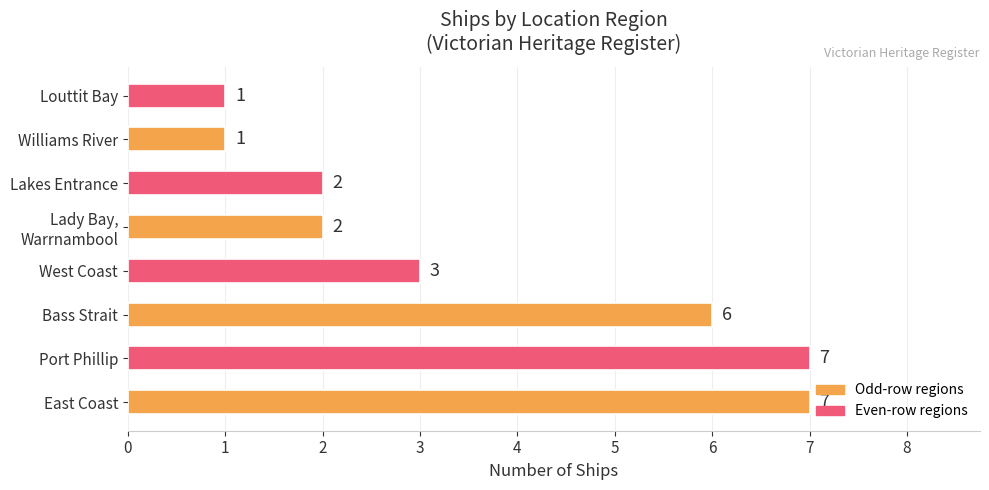

Is it true that the value at Port Phillip is 12?

False